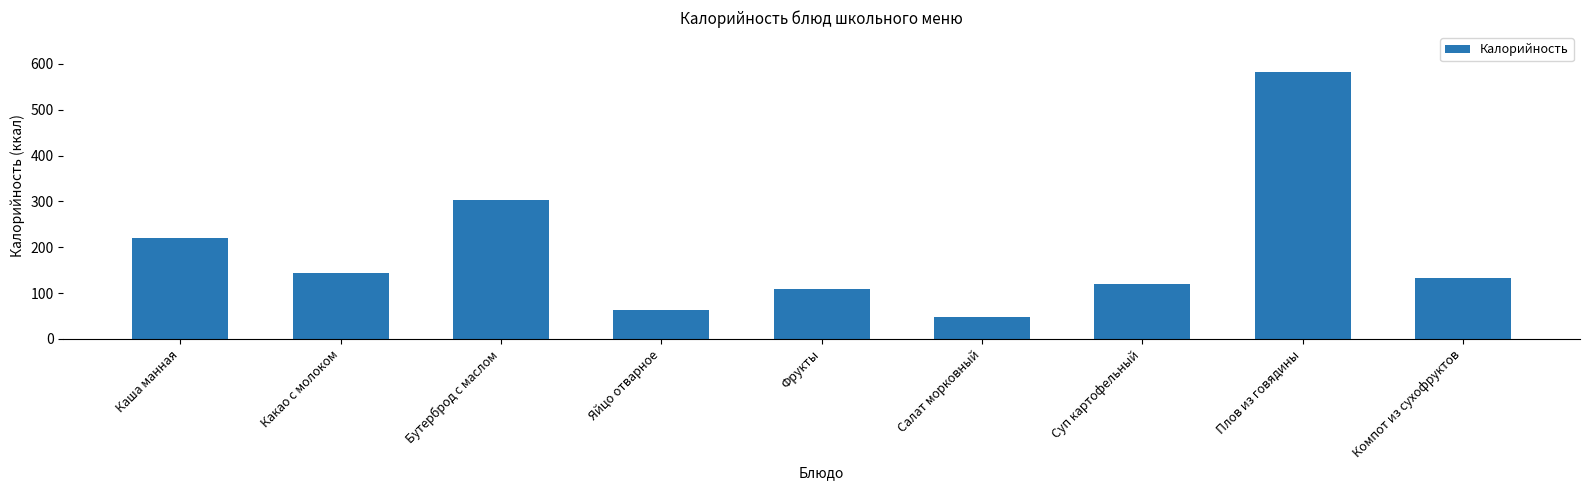

Between Плов из говядины and Фрукты, which is larger?

Плов из говядины